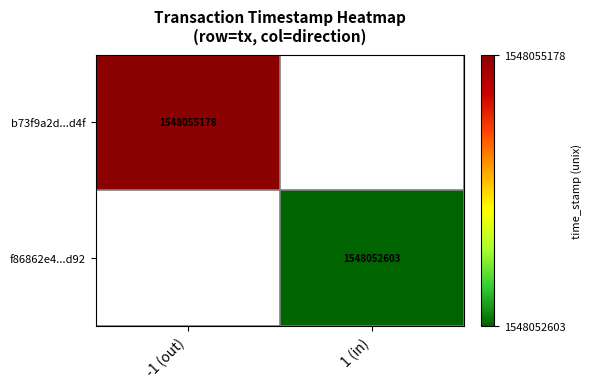

Is it true that f86862e4...d92 equals 2217737371.1 at 1 (in)?

False